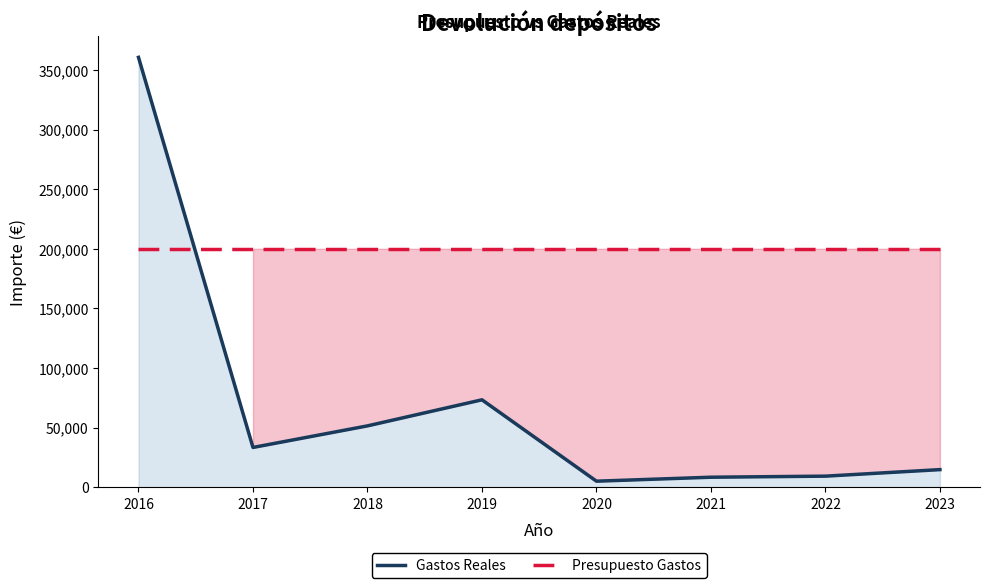

How many lines are shown in the chart?

2